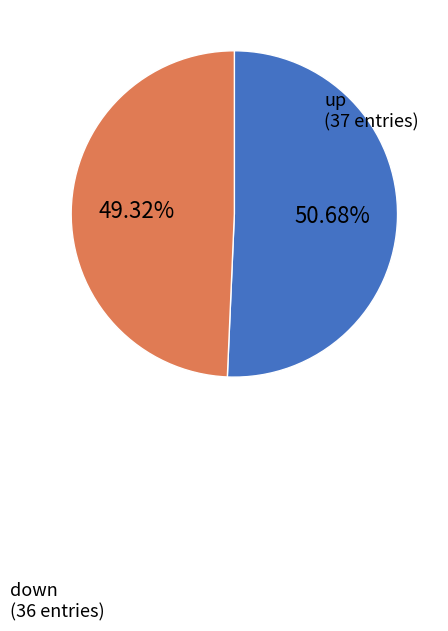

Is there a majority slice in this chart?

Yes